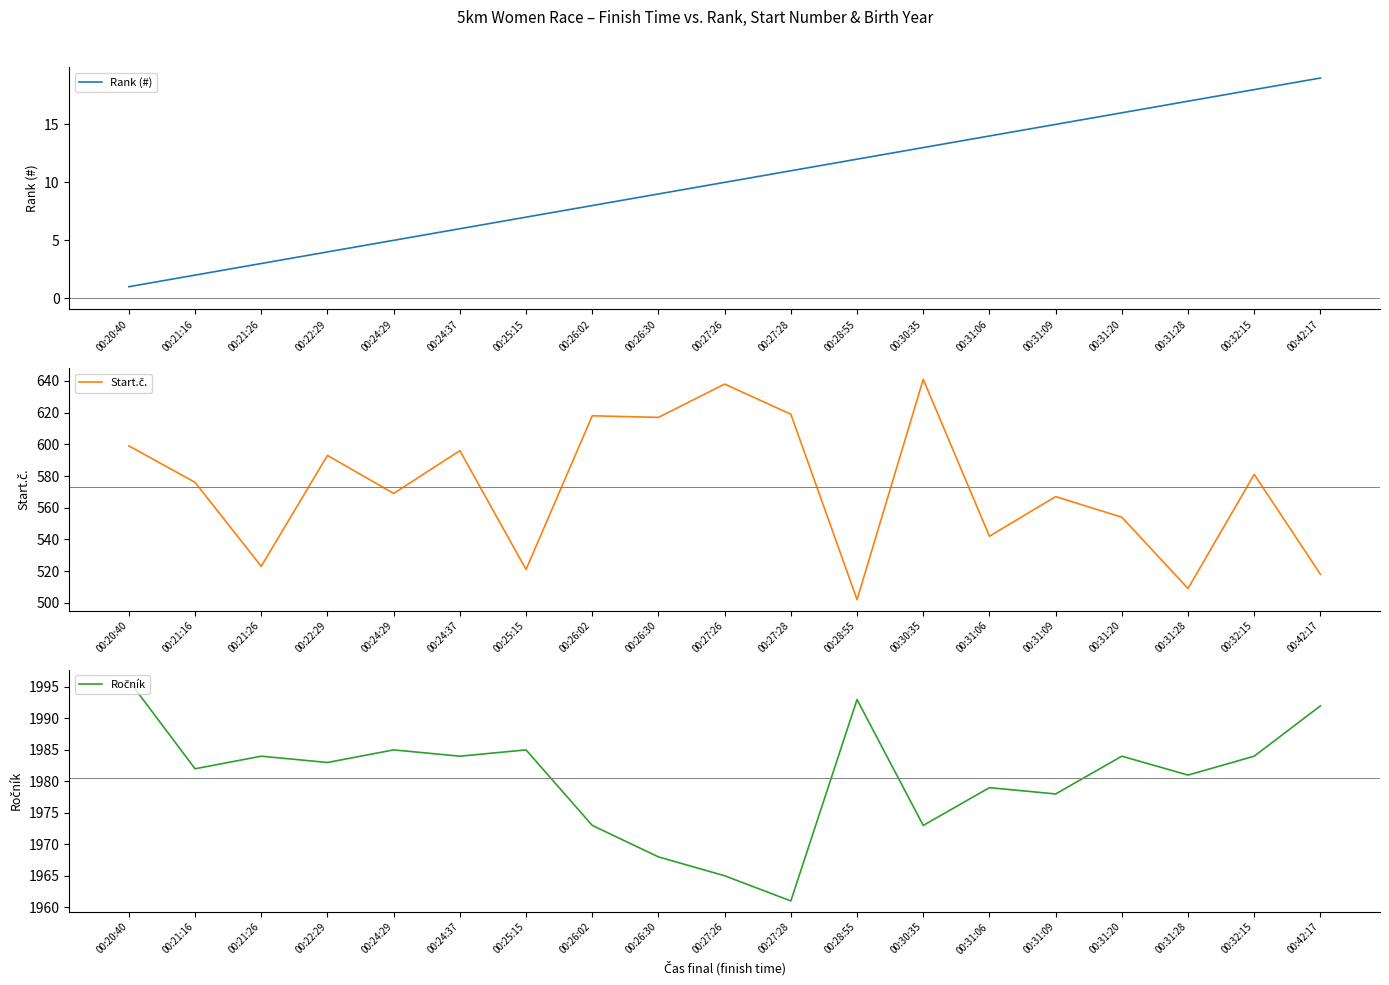

Reading left to right, list all the values displayed in this chart.

Rank (#): 1	2	3	4	5	6	7	8	9	10	11	12	13	14	15	16	17	18	19
Start.č.: 599	576	523	593	569	596	521	618	617	638	619	502	641	542	567	554	509	581	518
Ročník: 1996	1982	1984	1983	1985	1984	1985	1973	1968	1965	1961	1993	1973	1979	1978	1984	1981	1984	1992